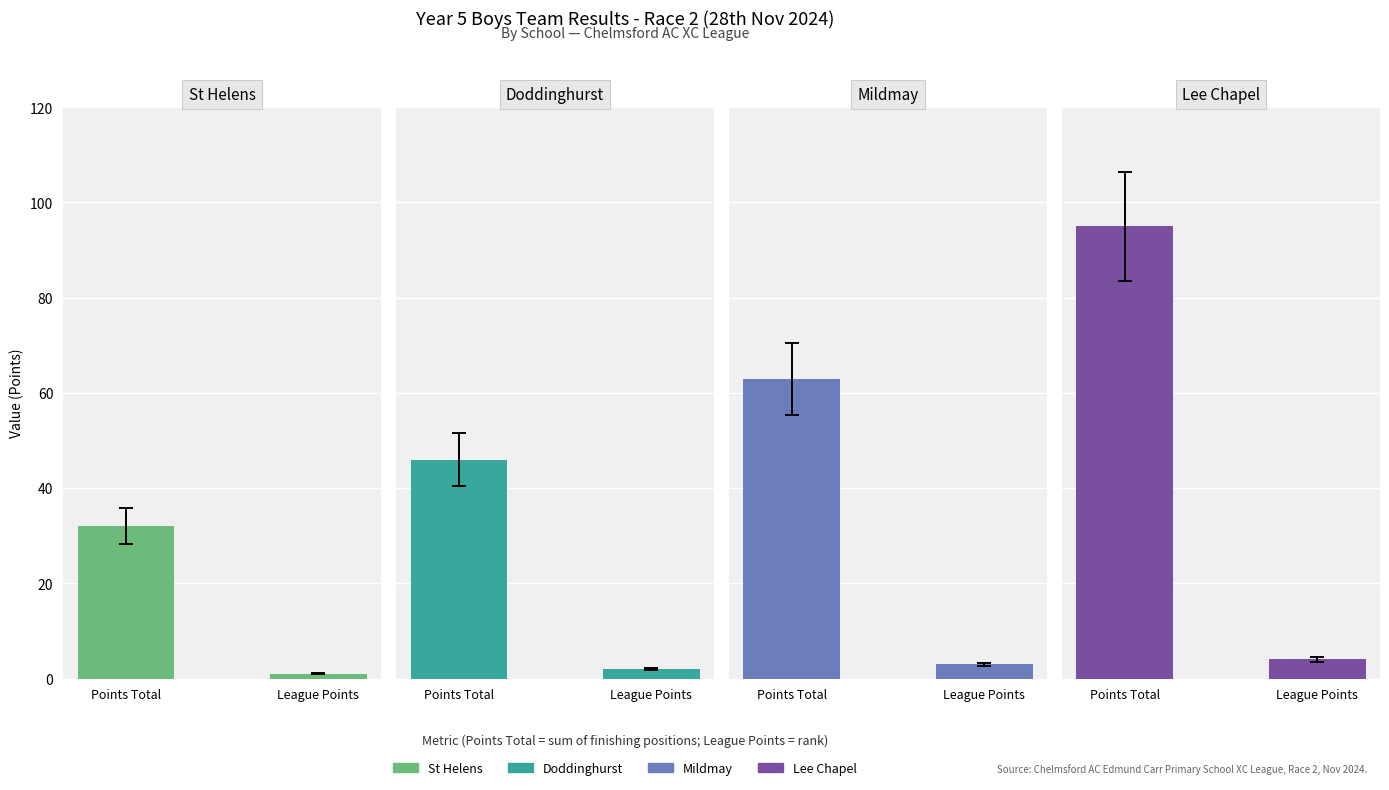

How many Lee Chapel values are between 4 and 95?

2